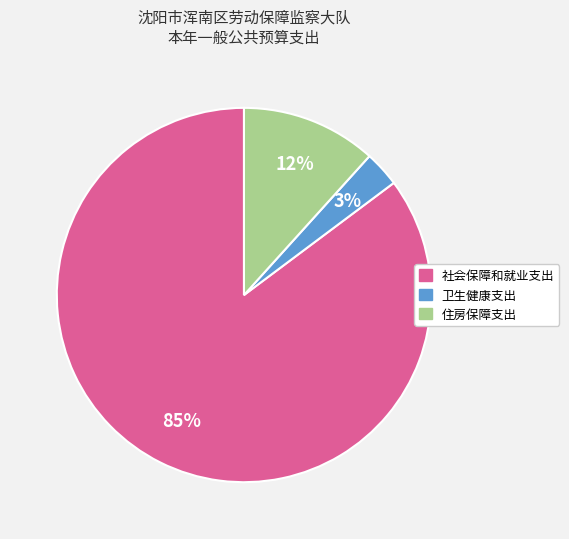

Which has a higher value, 住房保障支出 or 社会保障和就业支出?

社会保障和就业支出